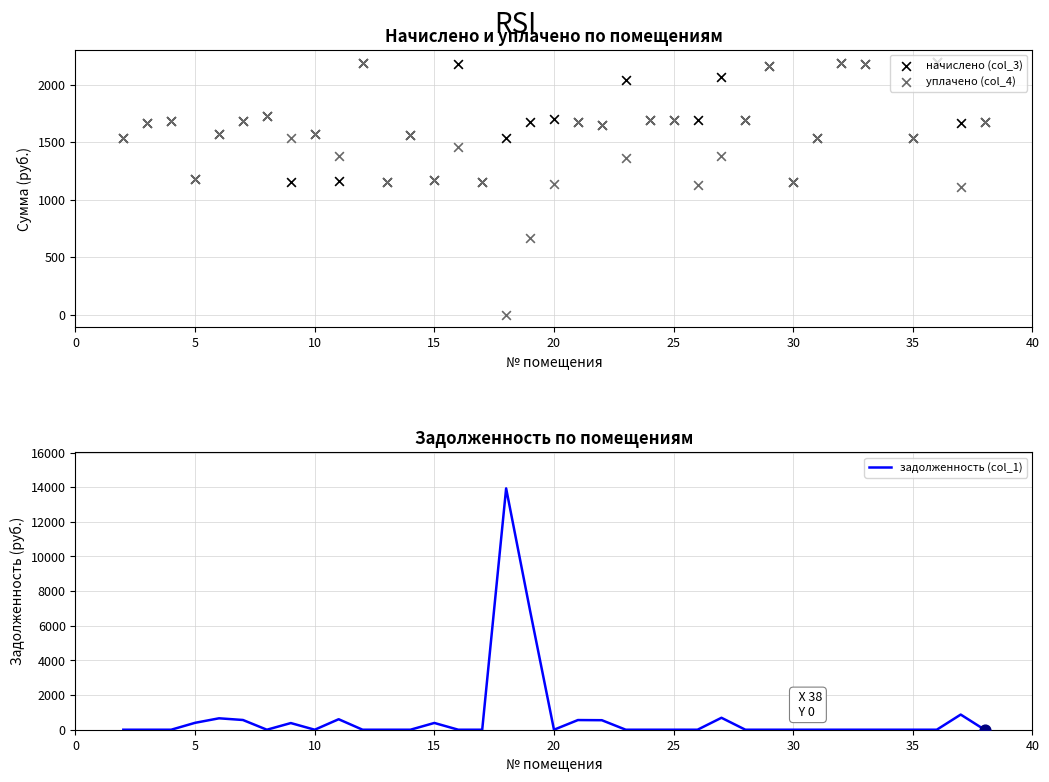

Which series contains the highest Y value?

задолженность (col_1)